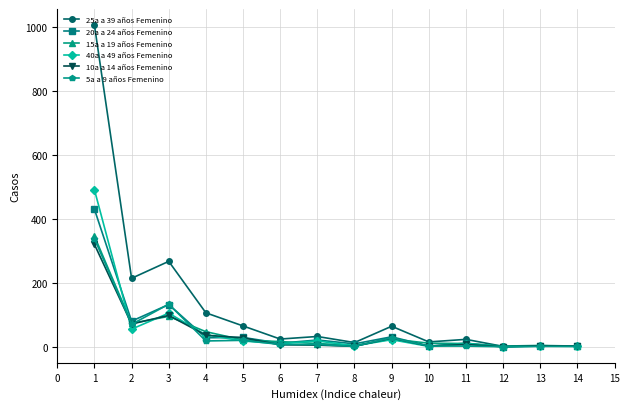

What is the highest value of the 5a a 9 años Femenino series?

338